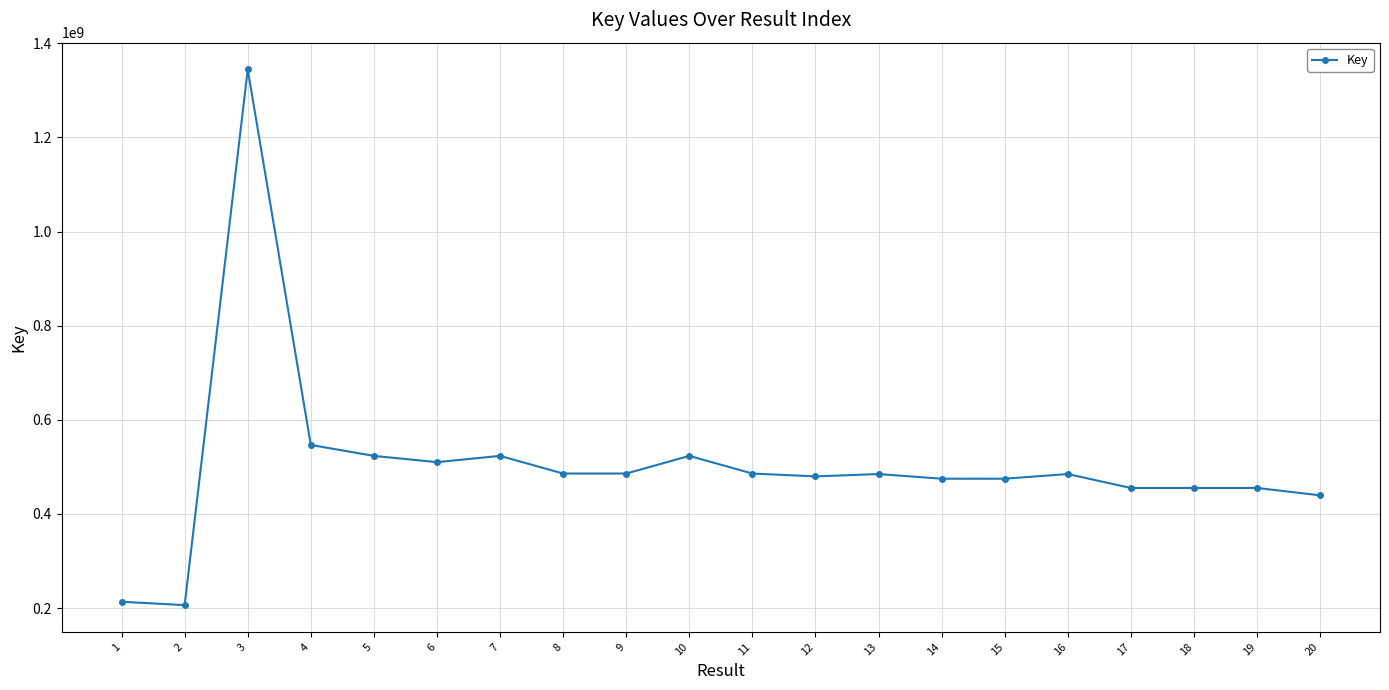

What is the difference between the second highest and second lowest values?

333182894